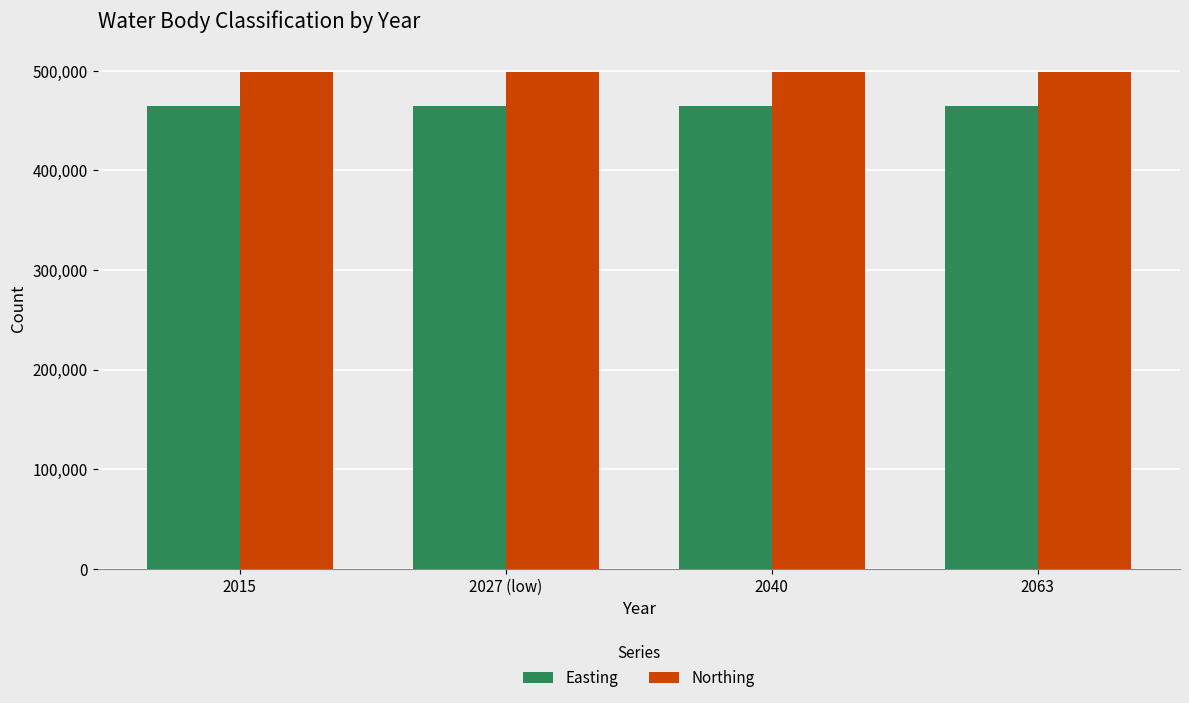

Reading left to right, what are all the values shown in this chart?

Easting: 464837	464837	464837	464837
Northing: 499033	499033	499033	499033